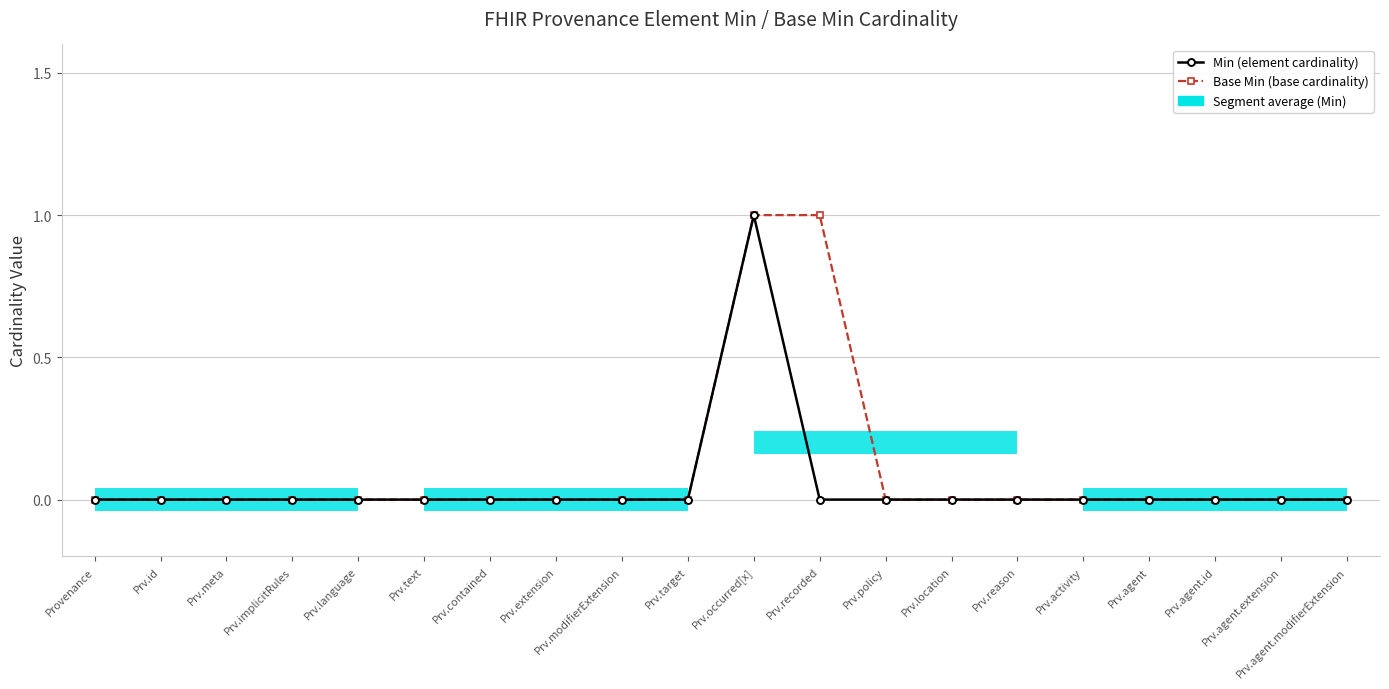

In Min (element cardinality), how many points are higher than both neighbors (excluding endpoints)?

1